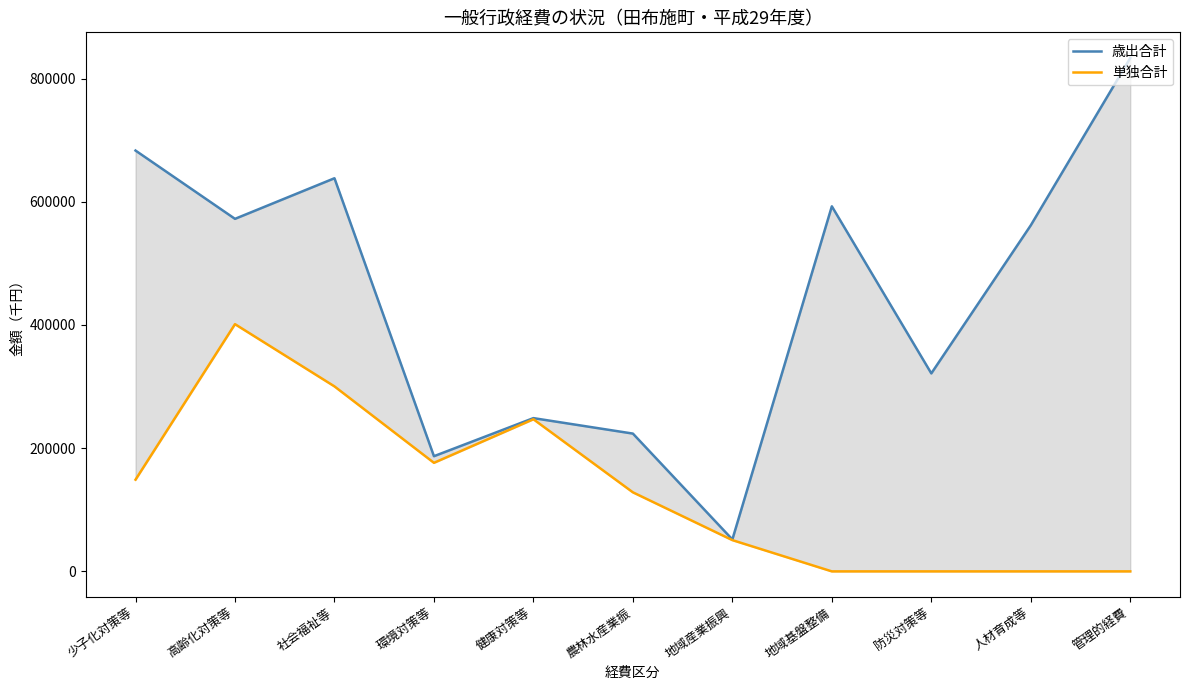

Reading left to right, what are all the values shown in this chart?

歳出合計: 683146	572286	638197	186980	248800	223692	51839	592615	321398	561808	833386
単独合計: 148867	401331	300303	176234	246955	128324	50735	0	0	0	0